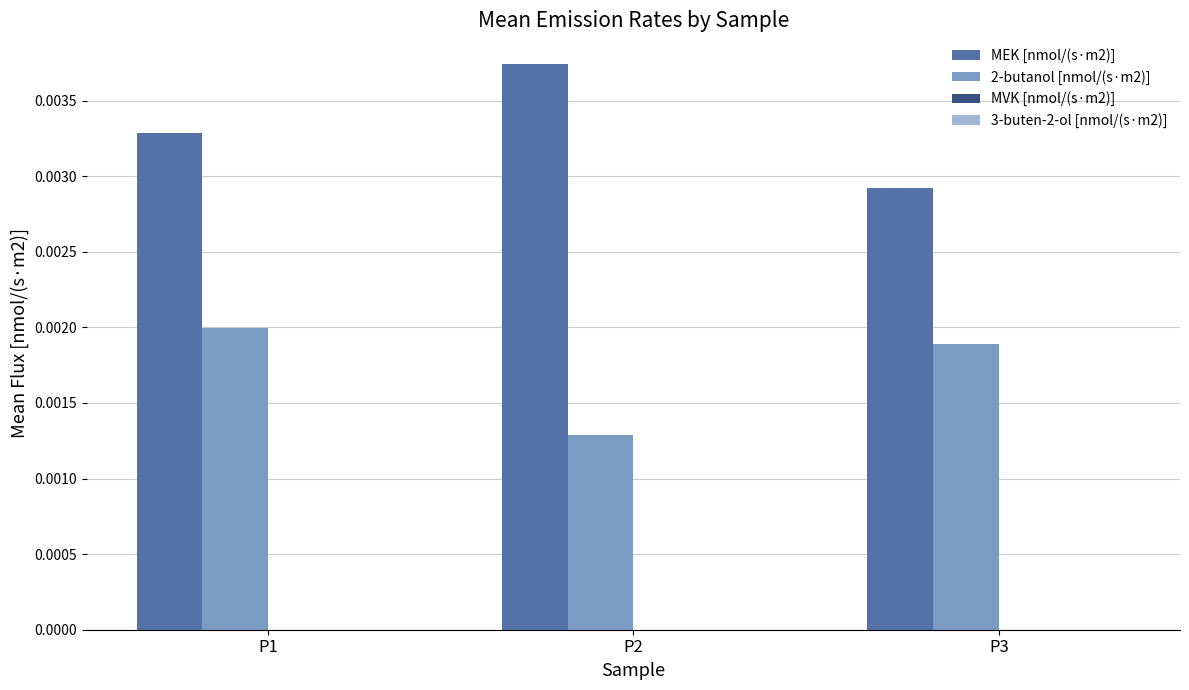

Which series has the largest range (max minus min)?

MEK [nmol/(s·m2)]